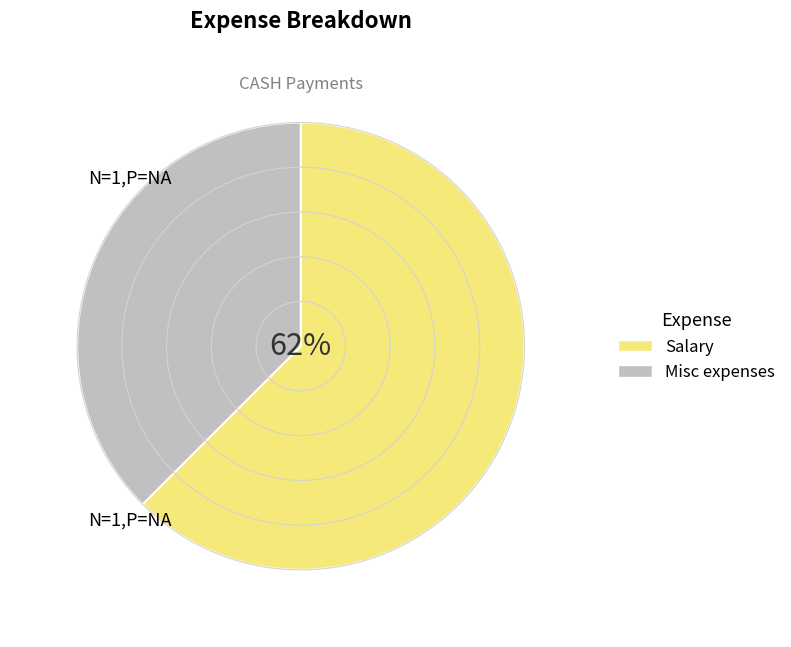

What percentage is the Salary slice, to the nearest percent?

62%